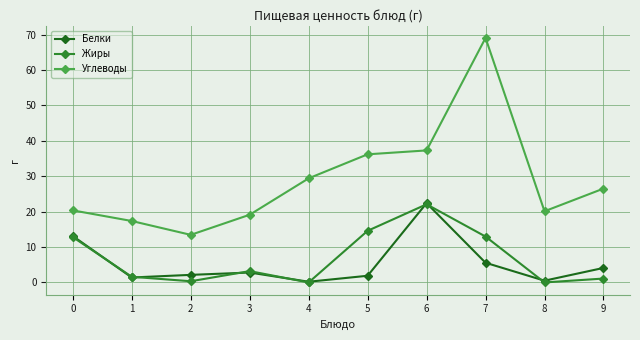

Is the value of Углеводы at 0 greater than the value of Белки at 8?

Yes